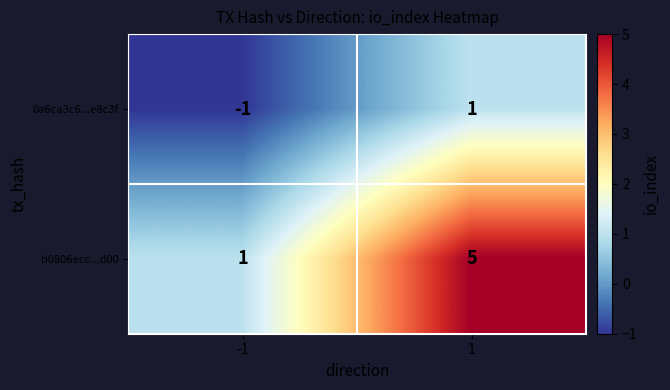

Which series has the widest spread of values?

b0806ecc...d00